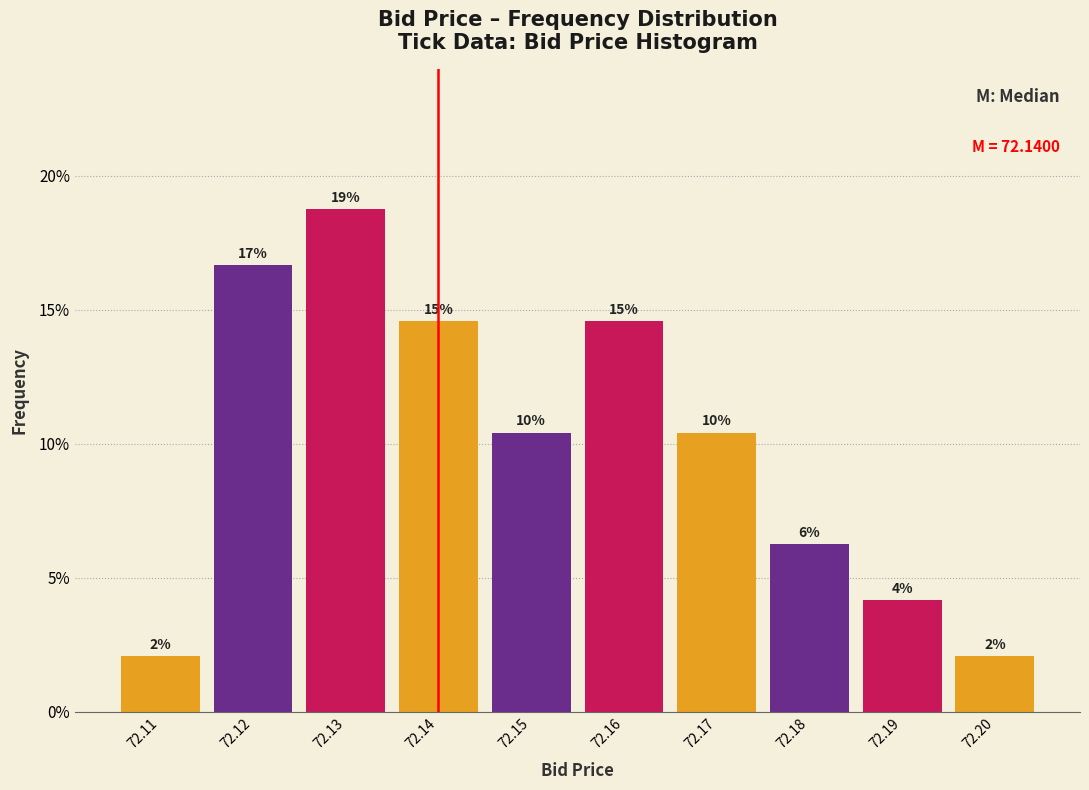

How many bars are there in total?

10